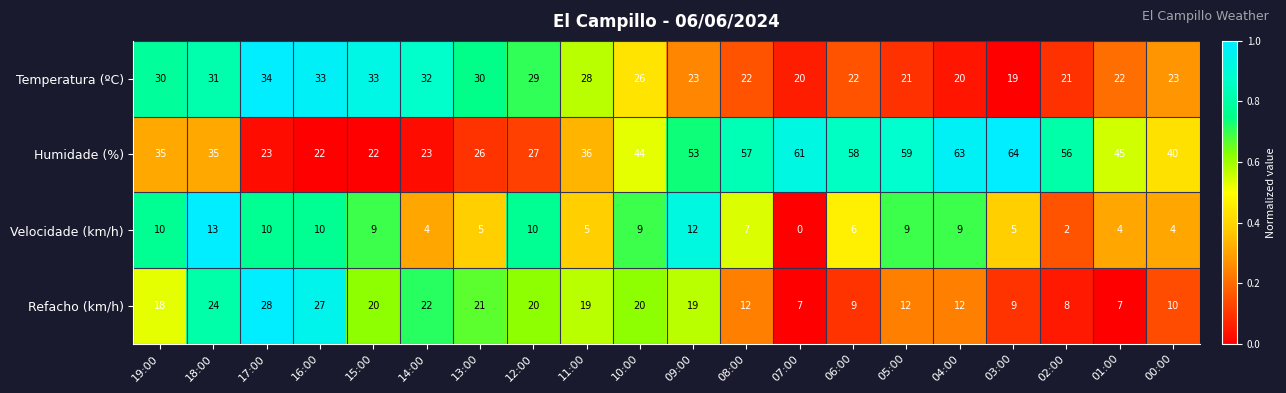

True or false: Refacho (km/h) has a value of 9 at 06:00.

True